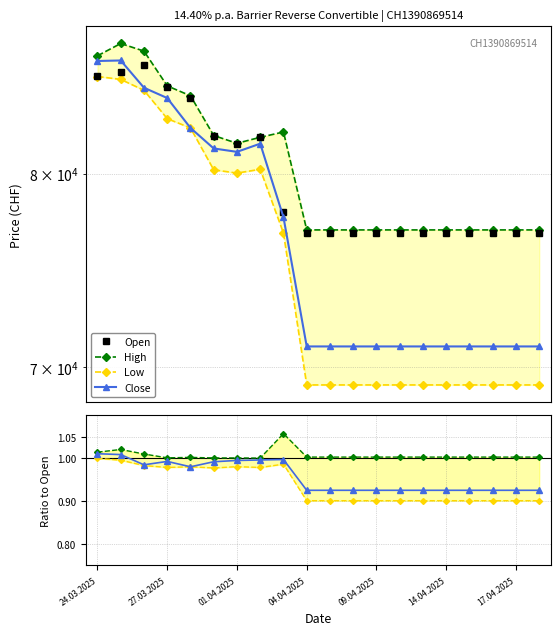

Rank the series at 10.04.2025 from highest to lowest value.

High, Open, Close, Low